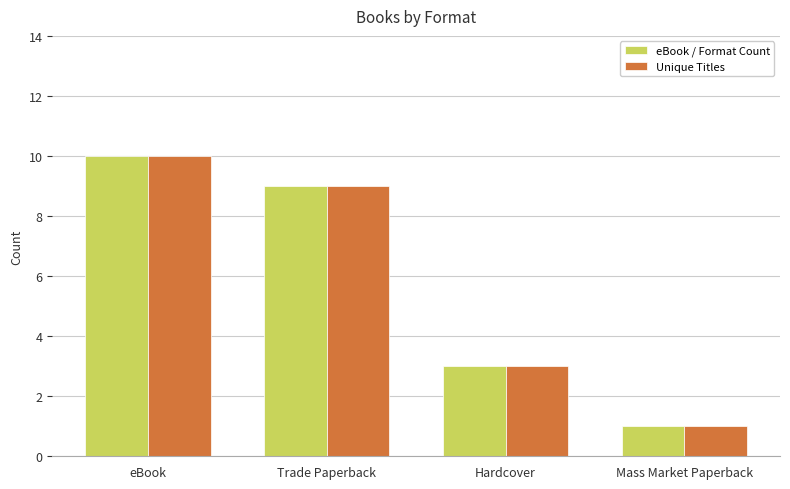

At which label is eBook / Format Count closest to 5?

Hardcover